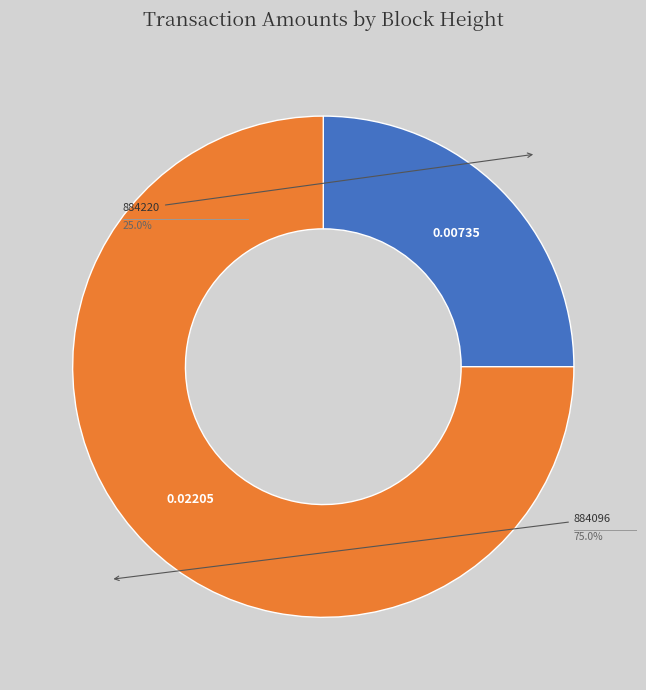

The 884220 slice represents 25% of the pie. True or false?

True